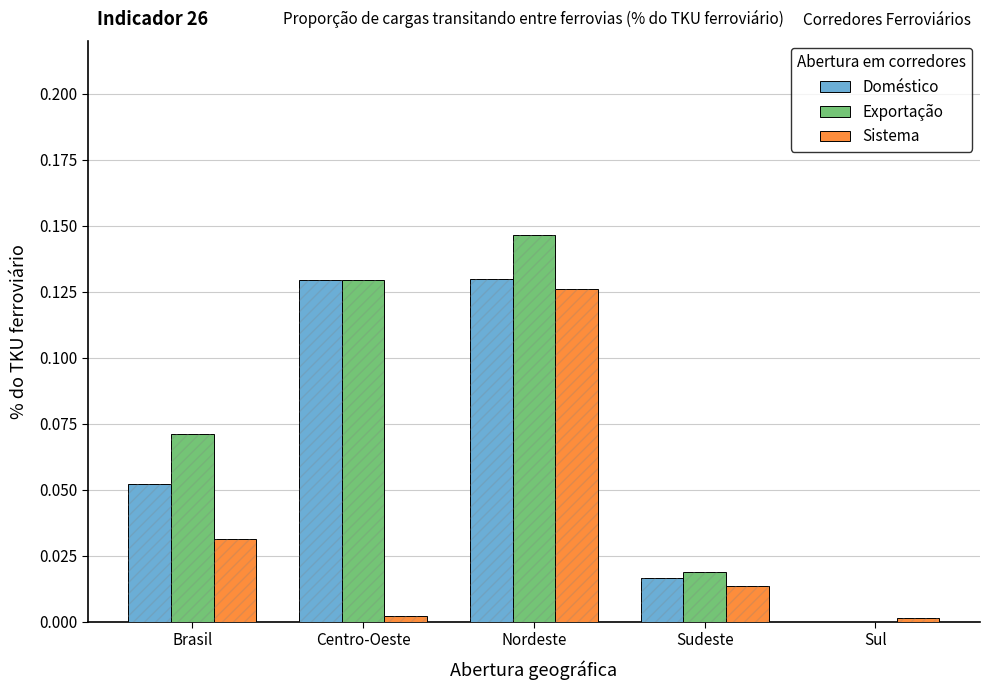

What is the difference between the maximum and minimum values in the Sistema series?

0.1